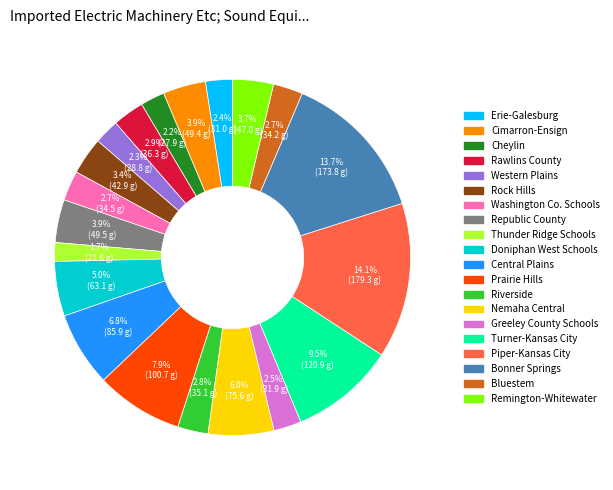

To the nearest percent, what is the combined percentage of Doniphan West Schools and Riverside?

8%